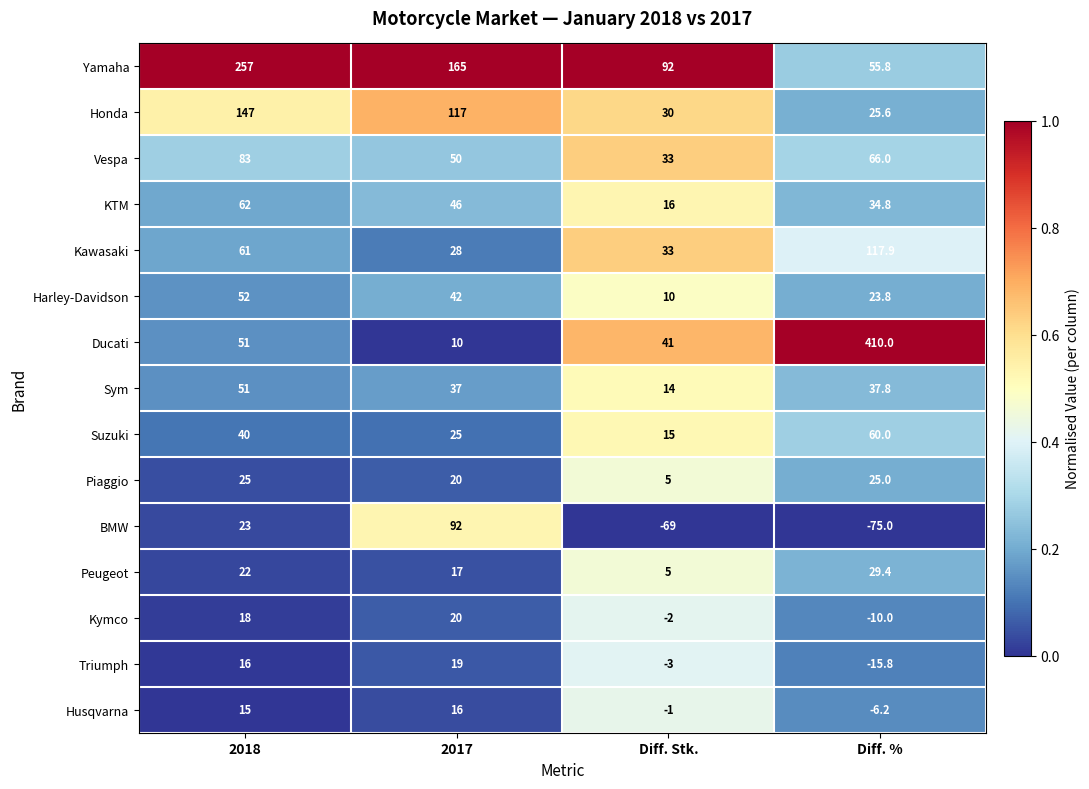

At which category is the sum across all series the highest?

2018